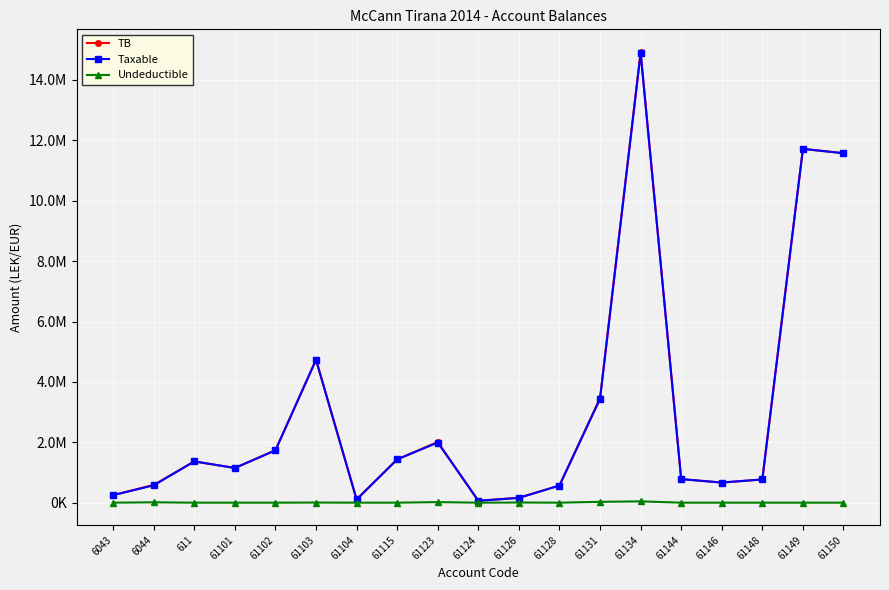

Does the chart have visible grid lines?

Yes